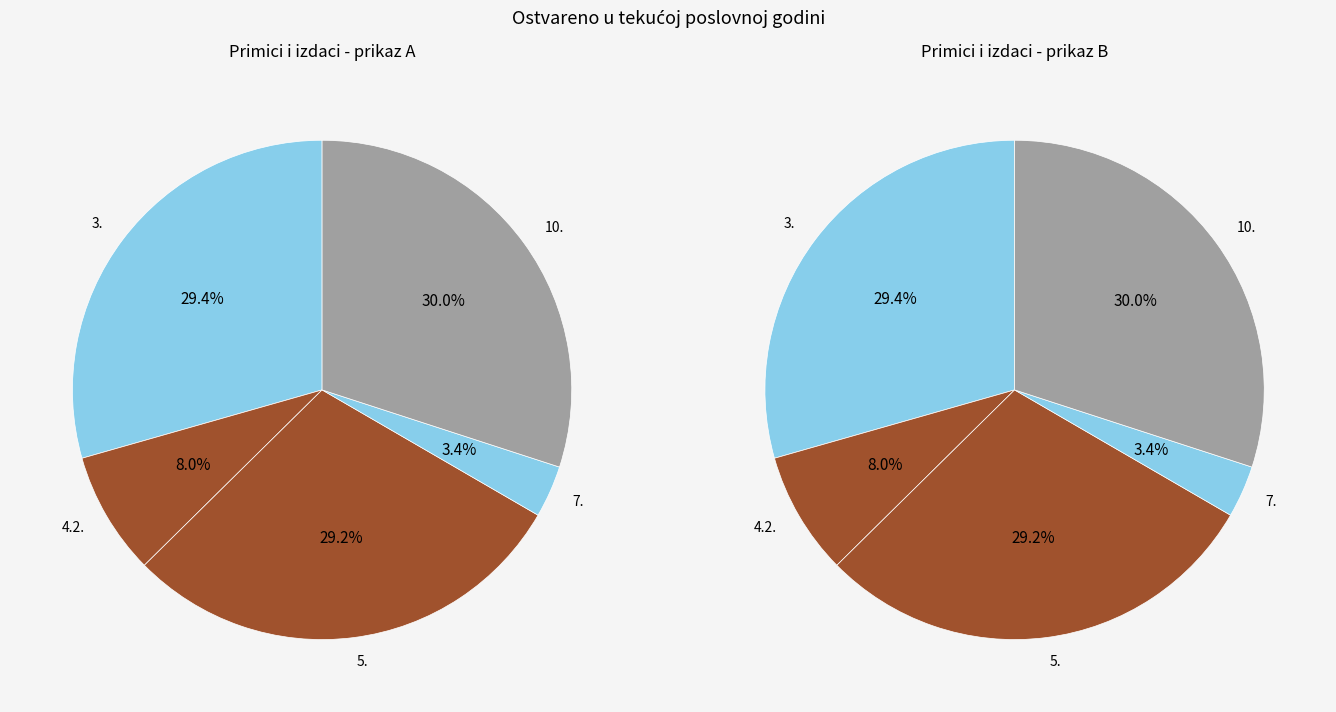

Does 8. account for over 50% of the chart?

No